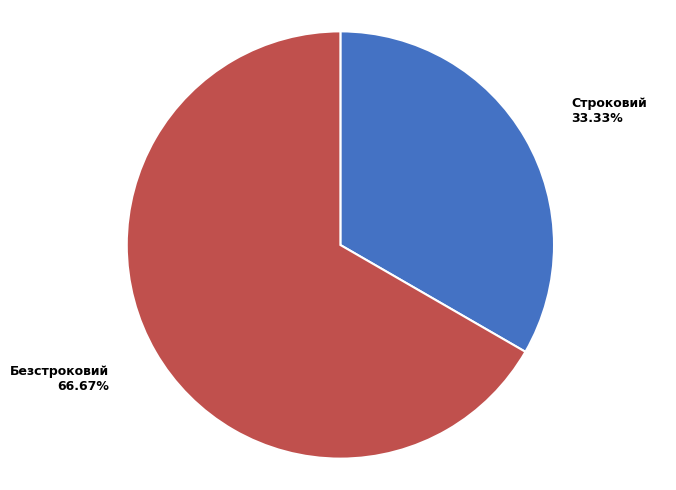

To the nearest percent, what percentage of the pie is Строковий?

33%